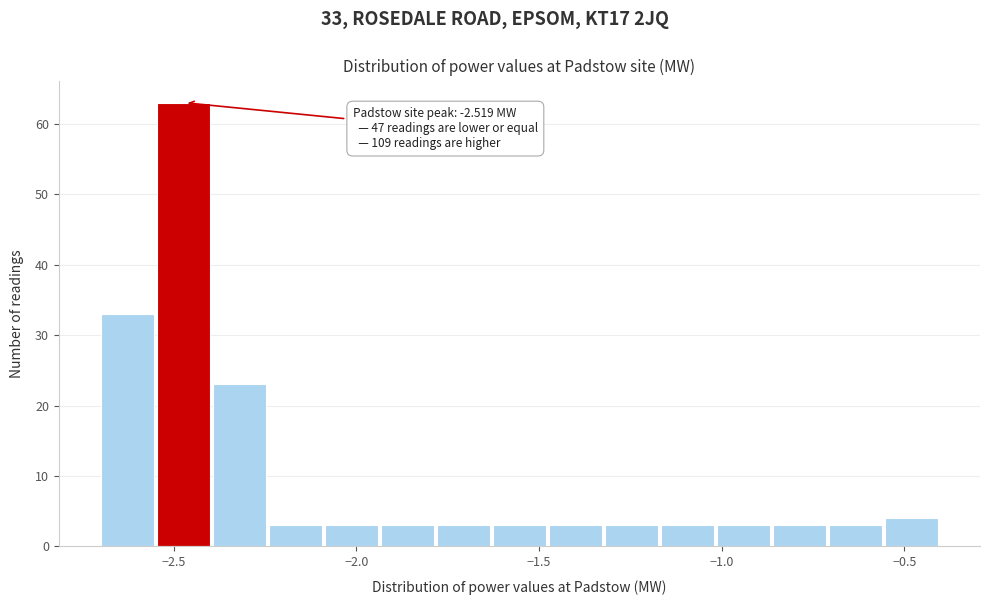

Around what value on the x-axis is the tallest bar? Give the approximate position of its centre, as read against the axis.

-2.45